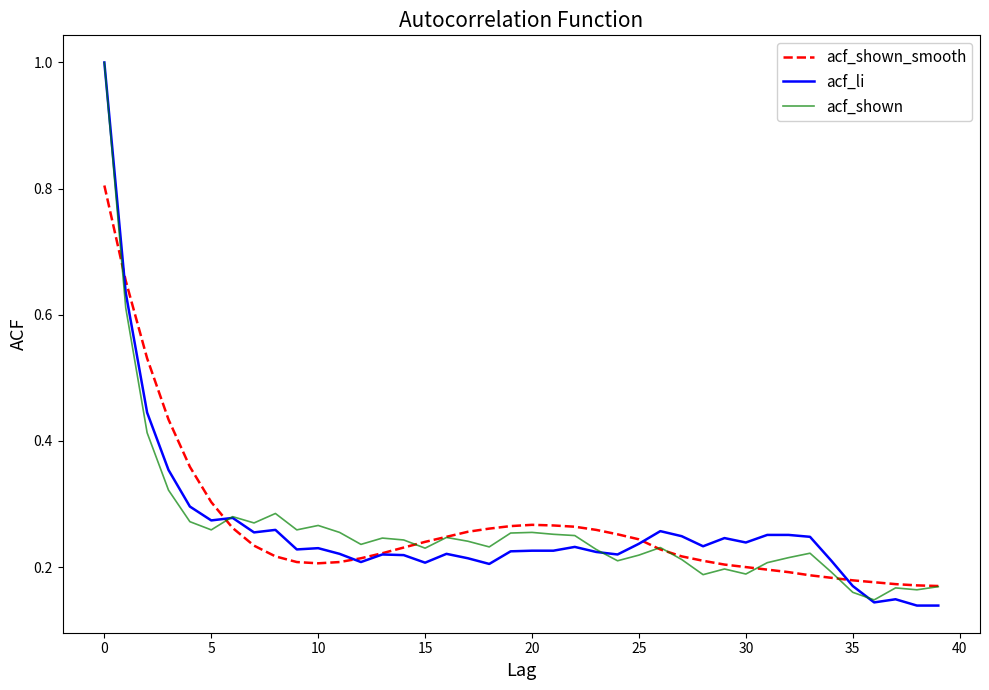

What is the highest value of the acf_li series?

1.0